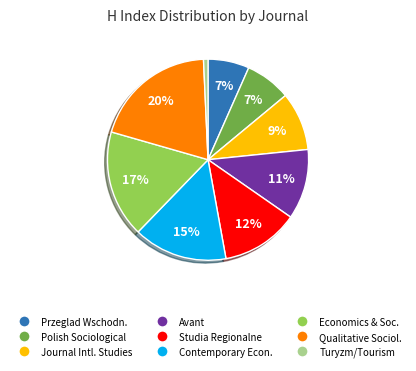

Is there a majority slice in this chart?

No